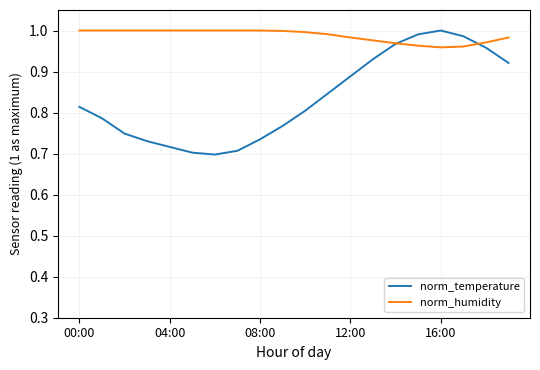

Which series has the widest spread of values?

norm_temperature